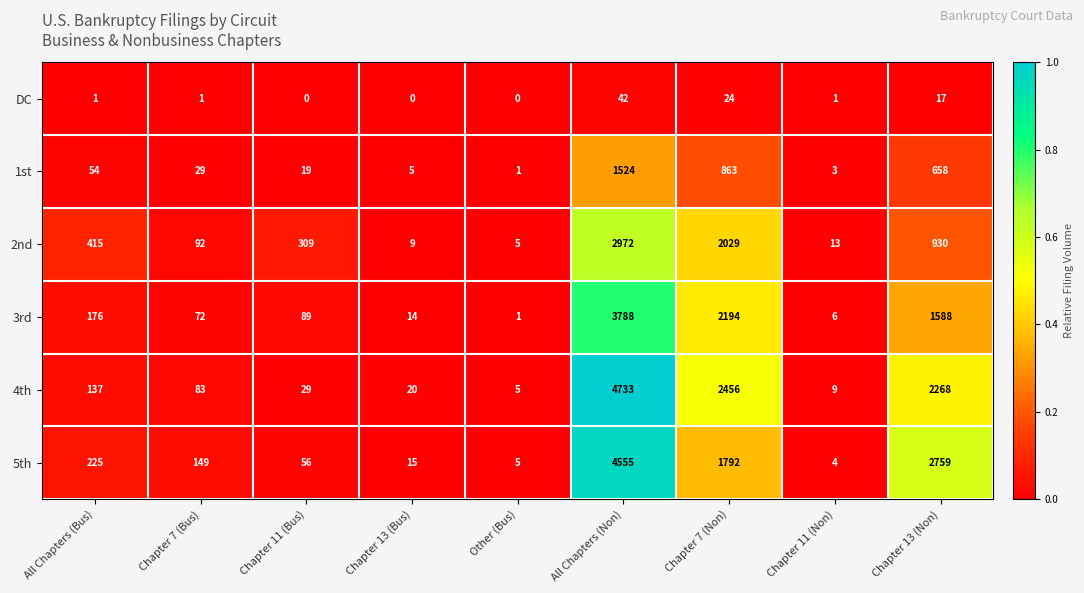

List the series in order of their peak value, highest first.

4th, 5th, 3rd, 2nd, 1st, DC